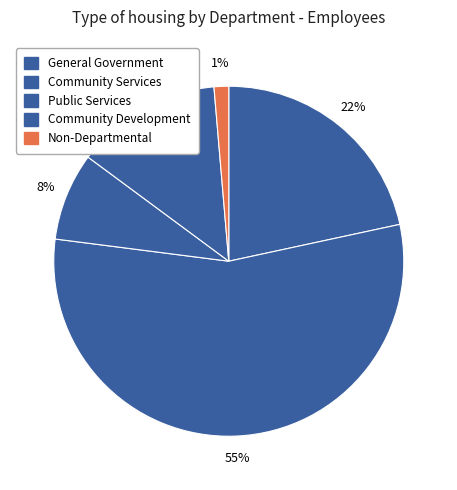

How many slices are in this pie chart?

5